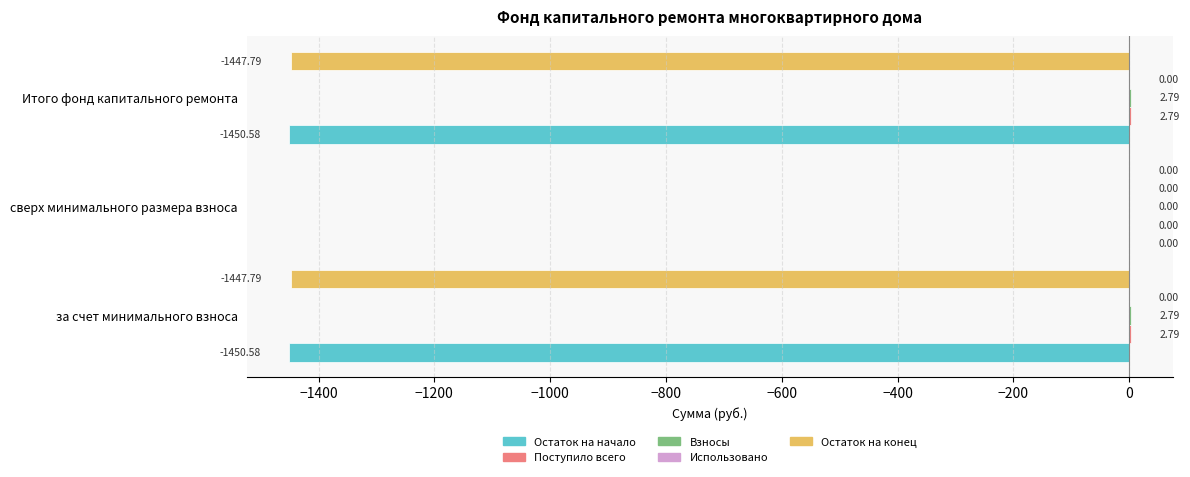

Between сверх минимального размера взноса and Итого фонд капитального ремонта, which series saw the biggest shift?

Остаток на начало